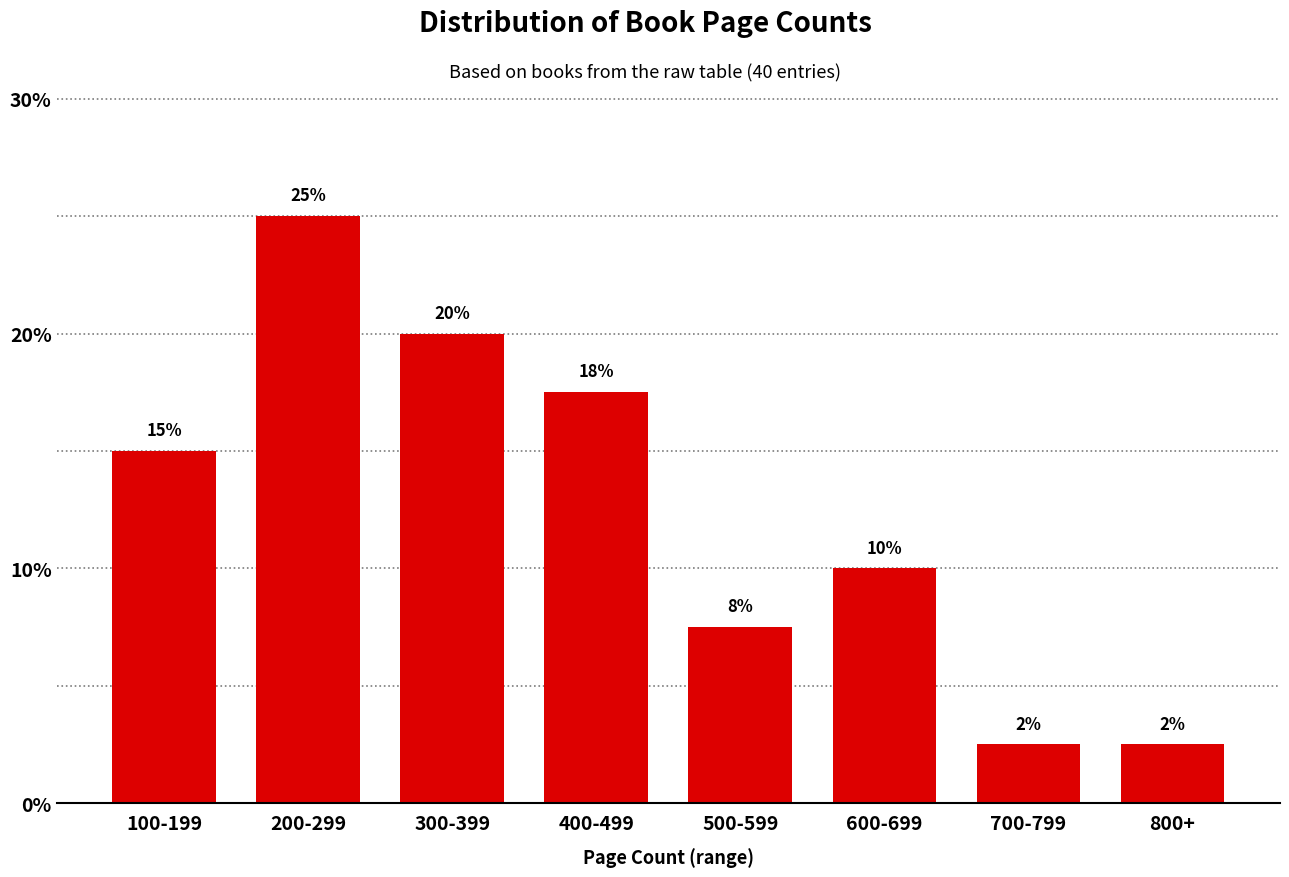

Read the value at 100-199.

15.0